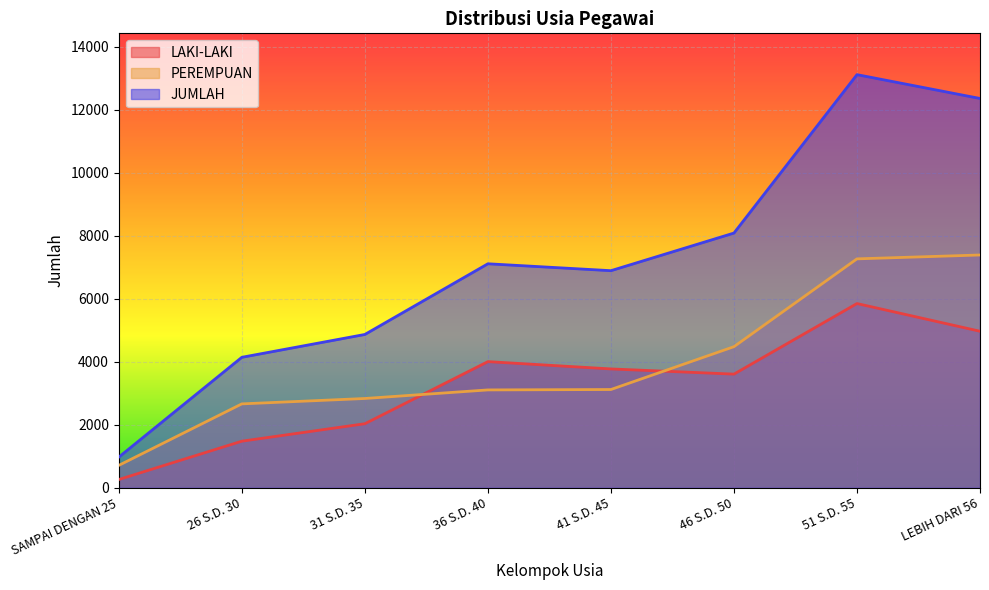

Which has a higher value, 46 S.D. 50 or LEBIH DARI 56?

LEBIH DARI 56